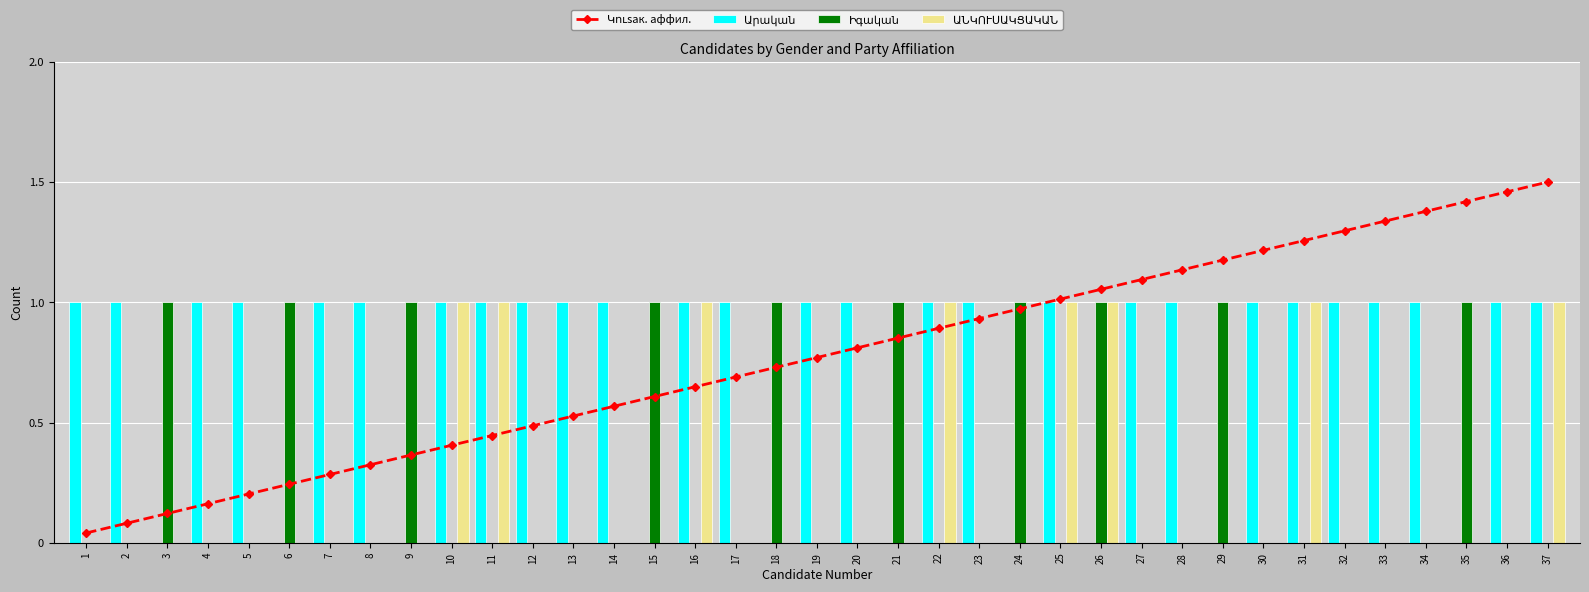

Where is Իգական nearest to the value 0?

1